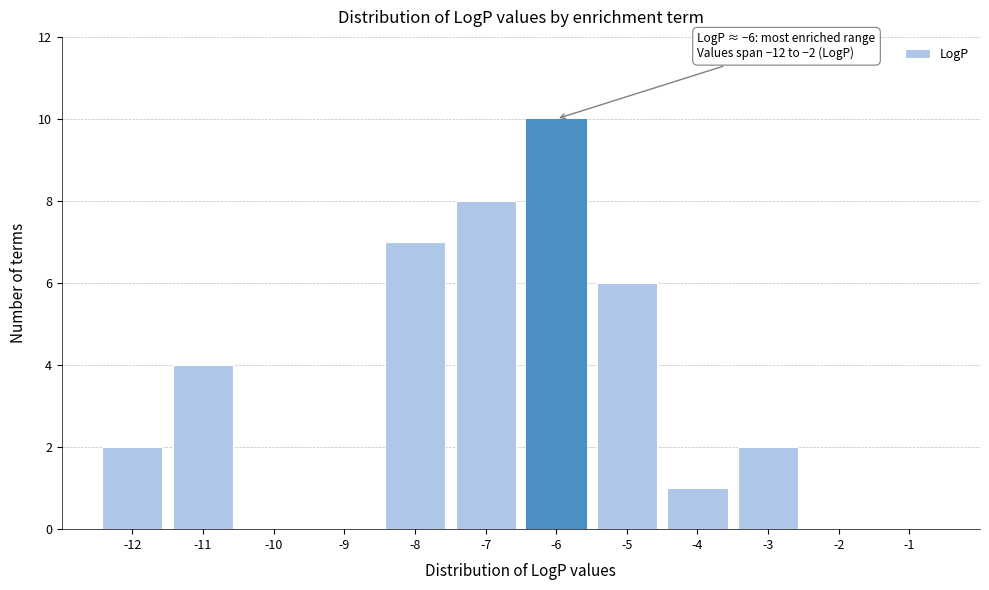

Reading right to left, extract all data points from this chart.

-1=0	-2=0	-3=2	-4=1	-5=6	-6=10	-7=8	-8=7	-9=0	-10=0	-11=4	-12=2